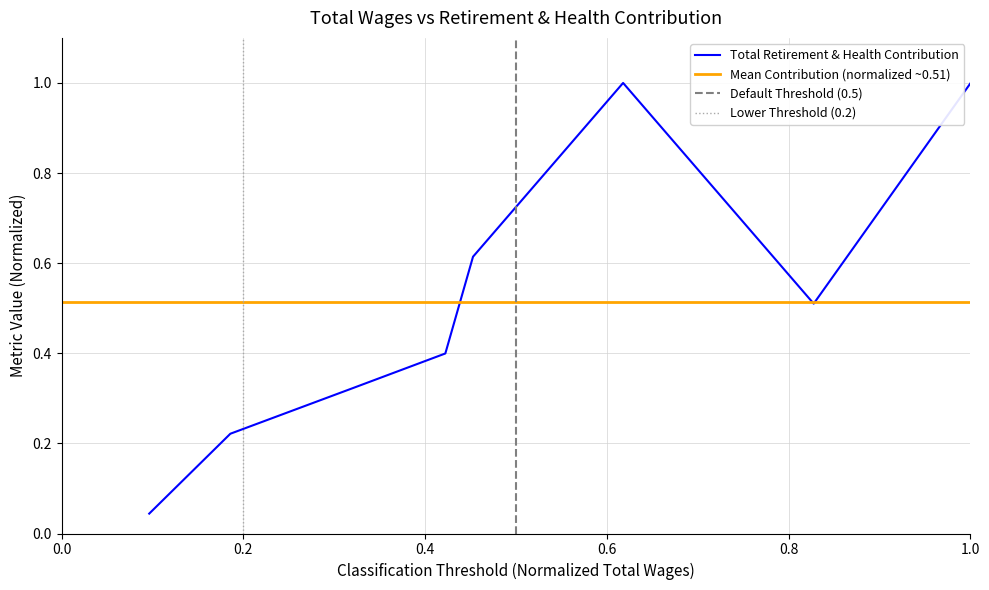

What is the difference between the second highest and second lowest values?

0.8